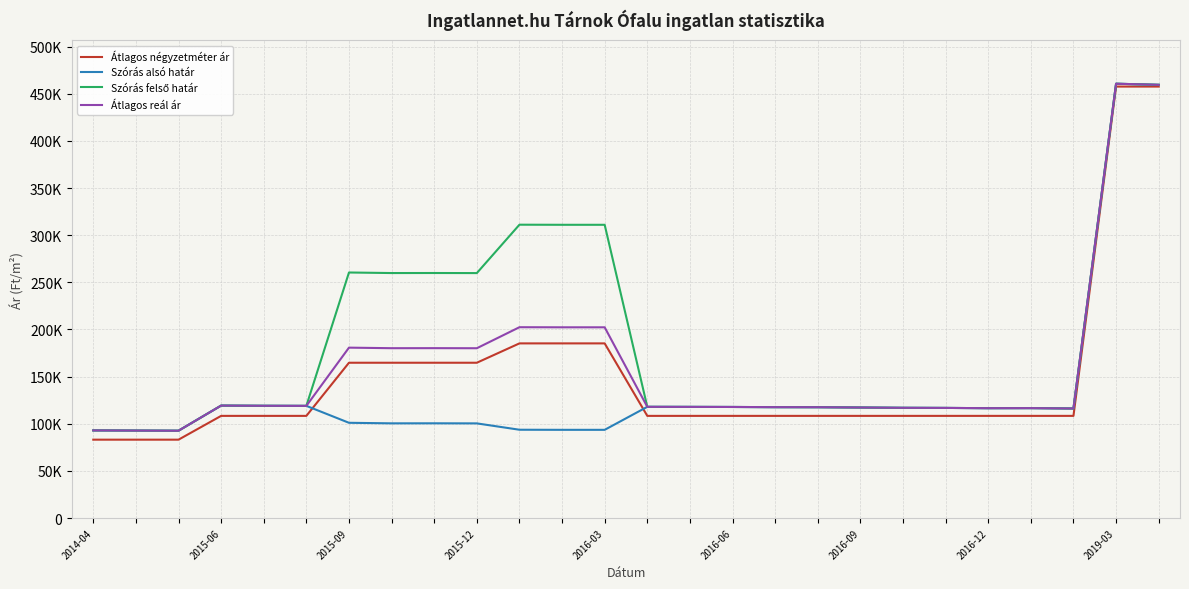

Does the chart have visible grid lines?

Yes